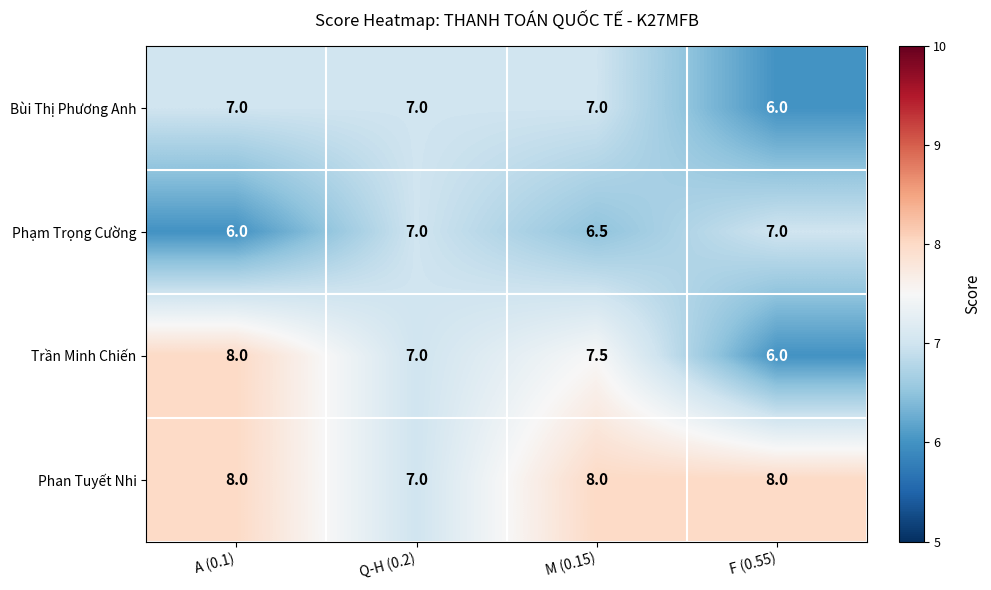

How many series are shown in this chart?

4